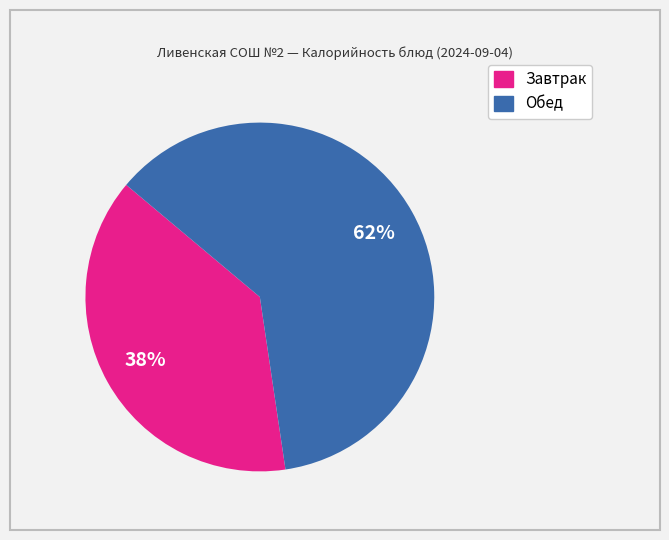

To the nearest percent, what is the average slice percentage?

50%